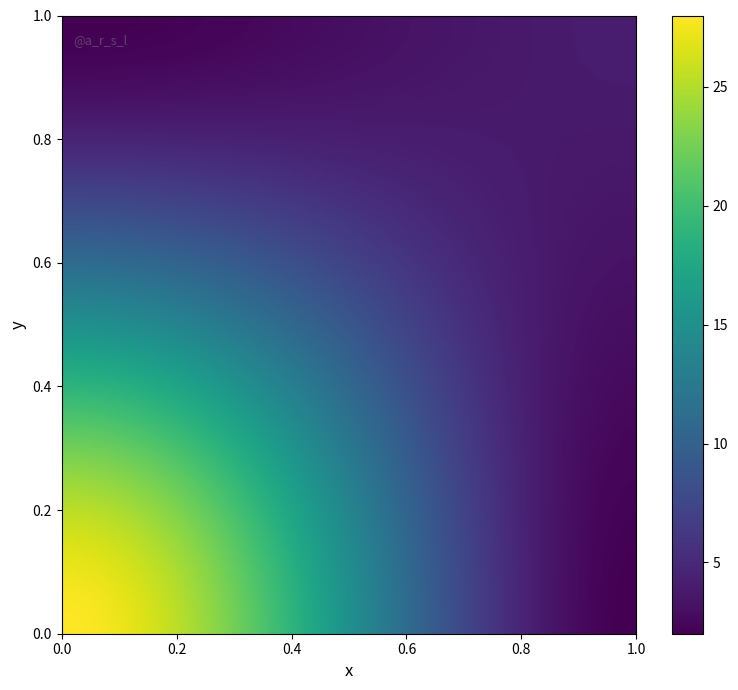

How many data points does each series have?

2